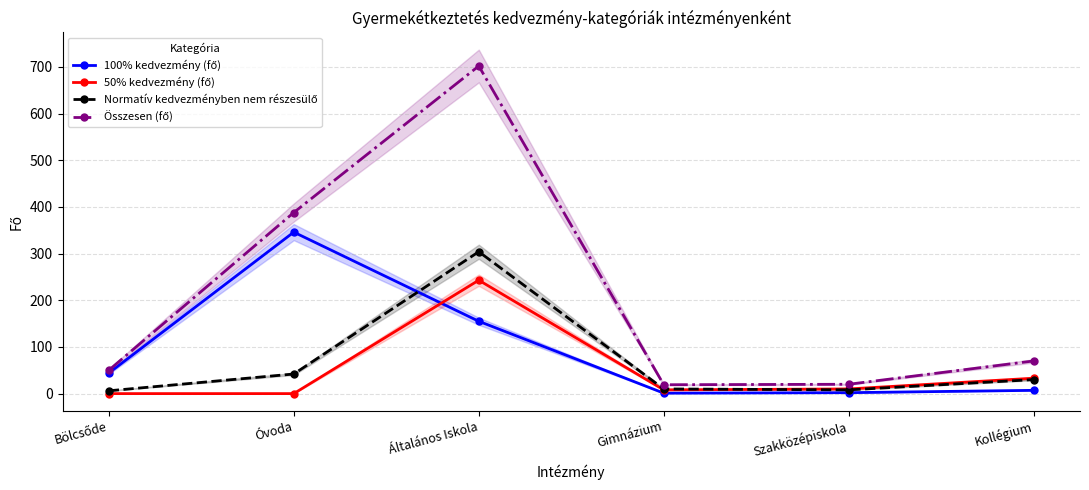

How many interior local valleys does the 100% kedvezmény (fő) series have?

1